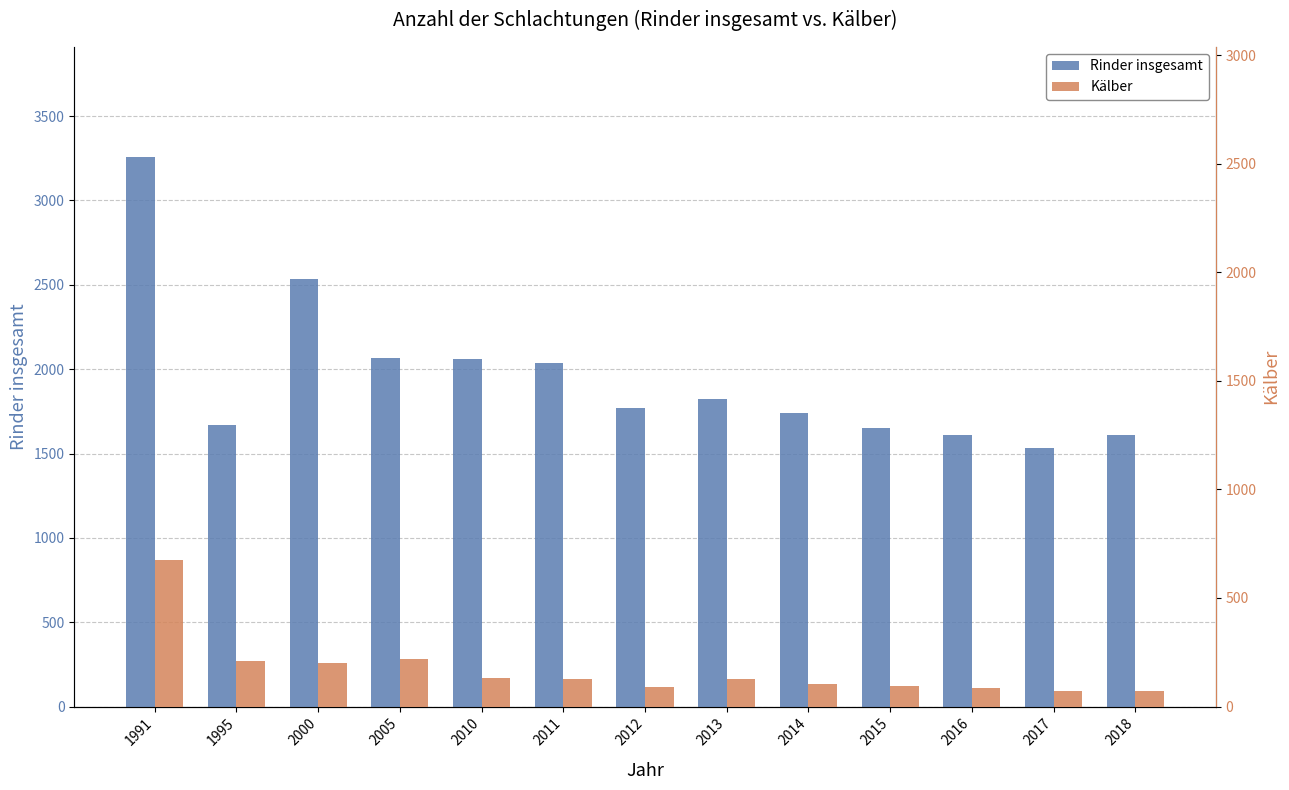

Reading left to right, extract all data points from this chart.

Rinder insgesamt: 1991=3258	1995=1670	2000=2533	2005=2068	2010=2058	2011=2039	2012=1769	2013=1823	2014=1741	2015=1653	2016=1610	2017=1532	2018=1609
Kälber: 1991=675	1995=211	2000=199	2005=217	2010=133	2011=126	2012=90	2013=125	2014=104	2015=93	2016=87	2017=73	2018=71